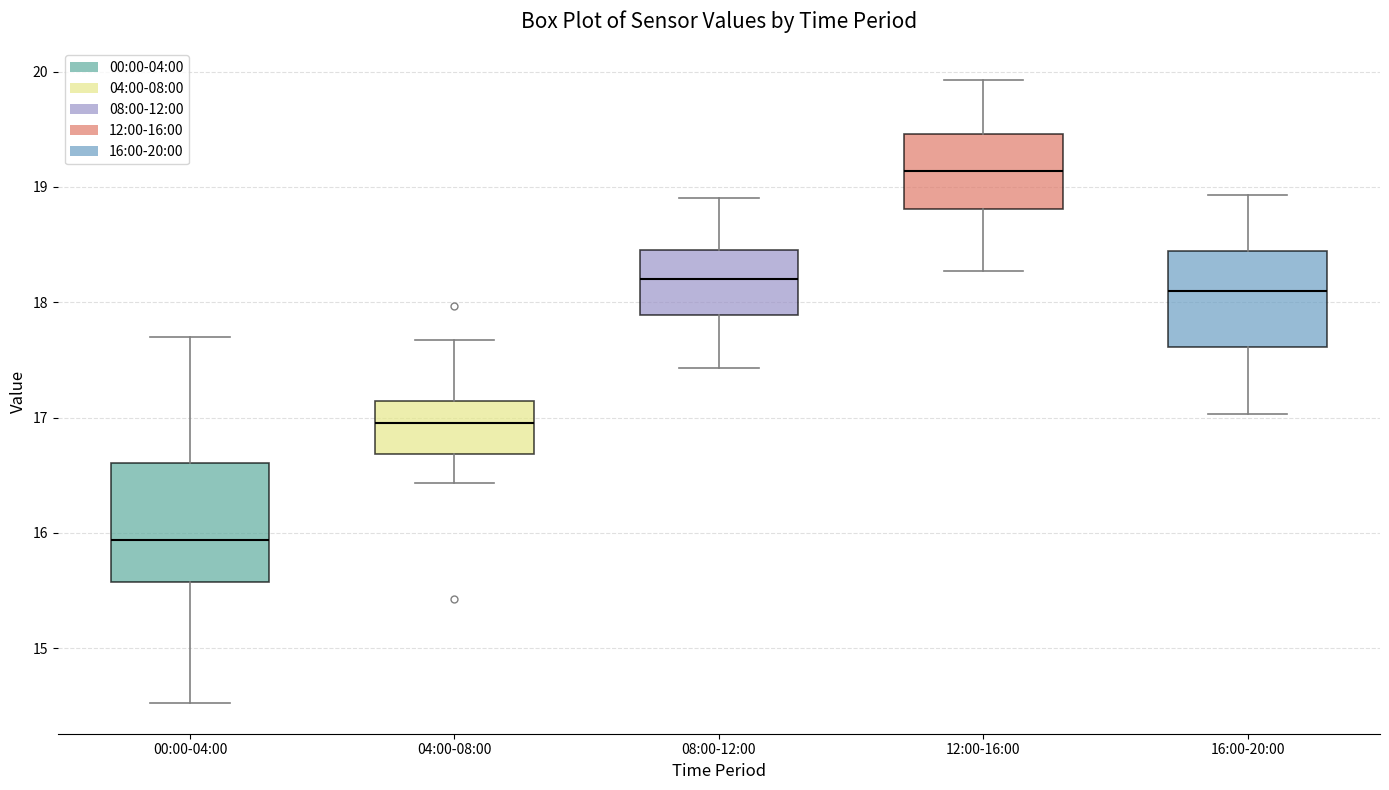

Reading left to right, transcribe this box plot: for each box, give where its median line is, the range the box spans, and where its two whiskers end, as read against the y-axis. The values are not printed on the chart, so give them approximately, as read against the axis.

00:00-04:00: median 15.9, box 15.6 to 16.6, whiskers 14.5 to 17.7
04:00-08:00: median 17.0, box 16.7 to 17.1, whiskers 16.4 to 17.7
08:00-12:00: median 18.2, box 17.9 to 18.5, whiskers 17.4 to 18.9
12:00-16:00: median 19.1, box 18.8 to 19.5, whiskers 18.3 to 19.9
16:00-20:00: median 18.1, box 17.6 to 18.4, whiskers 17.0 to 18.9